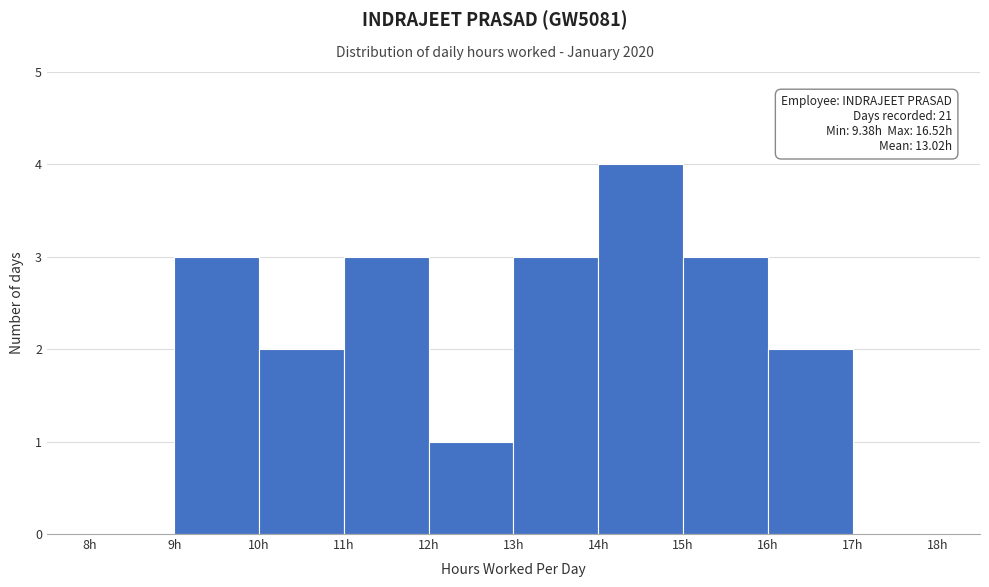

Over which range of the x-axis is the bar tallest?

14 to 15